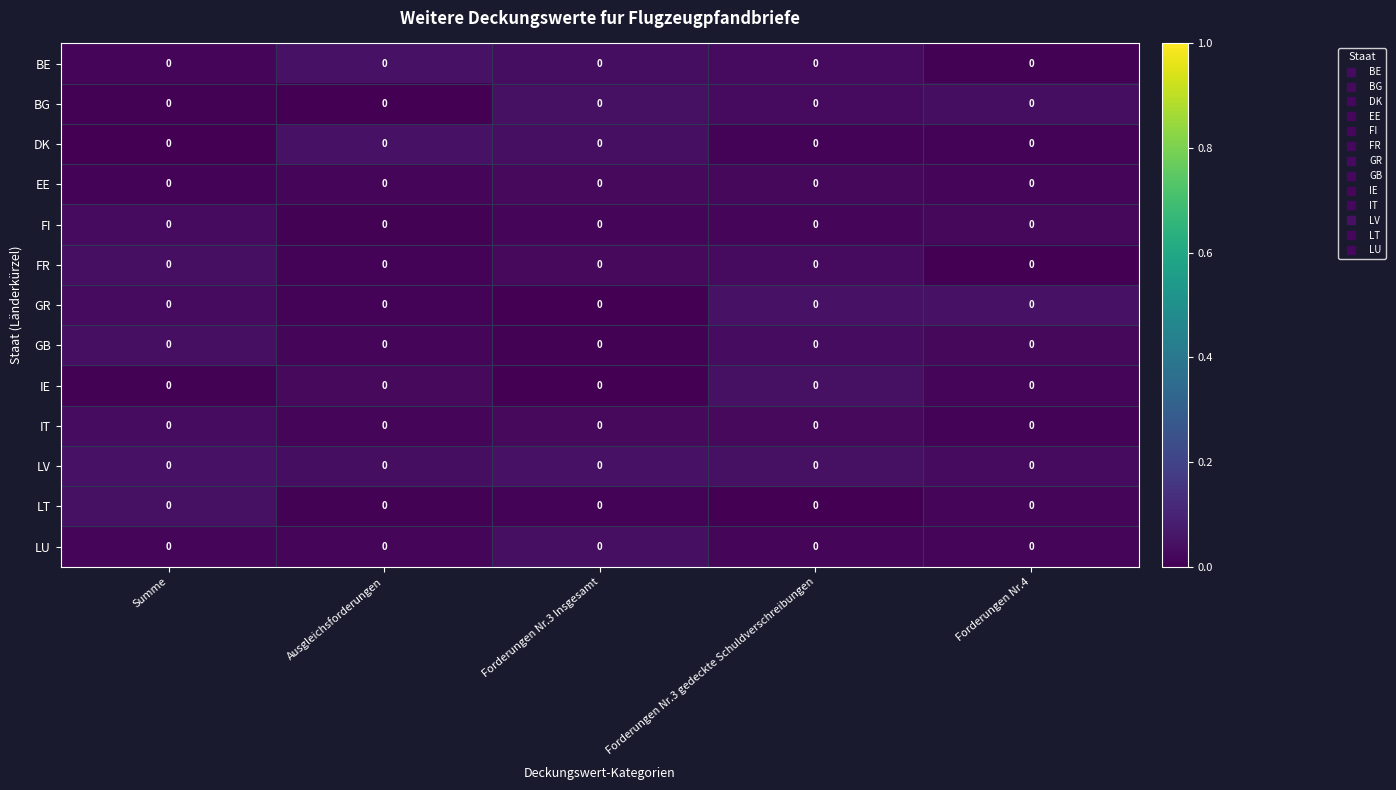

At Forderungen Nr.3 gedeckte Schuldverschreibungen, list the series in order from largest to smallest.

GR, IE, LV, GB, BG, BE, FR, IT, EE, FI, LU, DK, LT